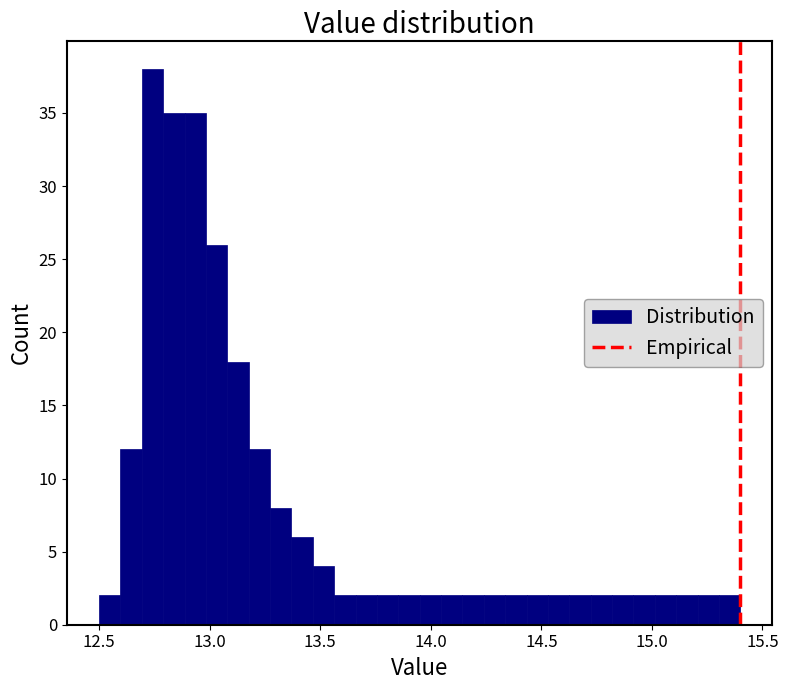

Around what value on the x-axis is the tallest bar? Give the approximate position of its centre, as read against the axis.

12.75